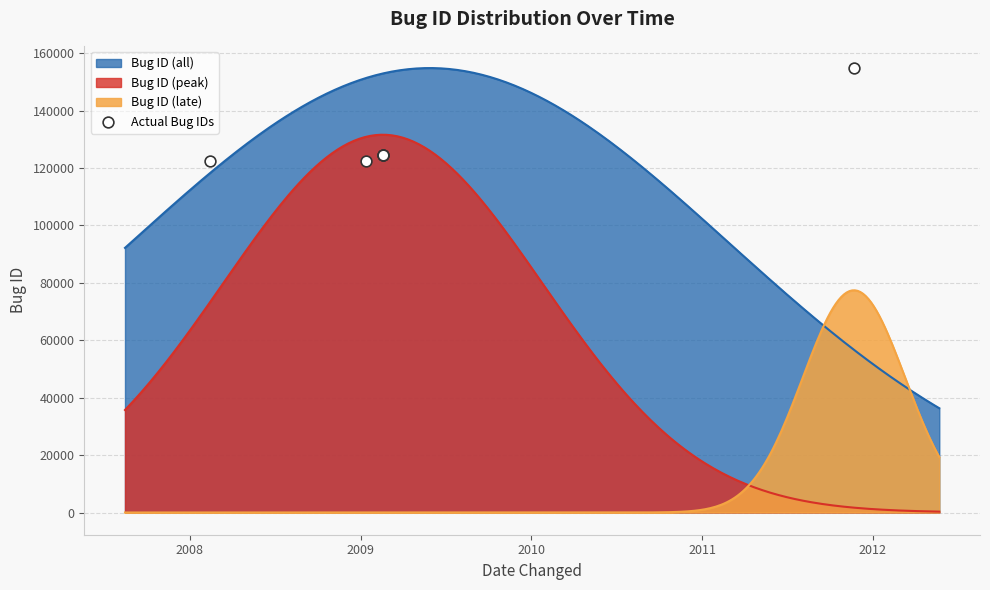

True or false: Bug ID (peak) and Bug ID (all) cross at least once.

False